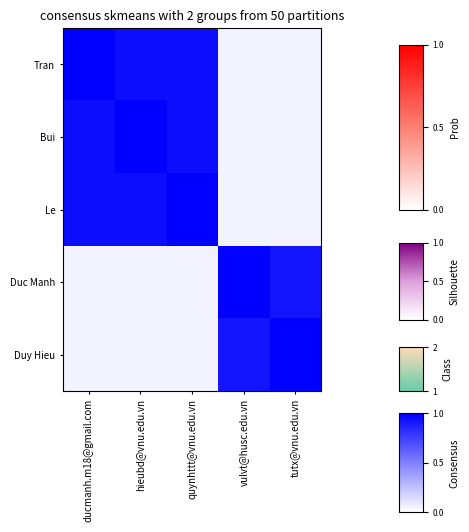

Reading left to right, transcribe all the data shown in this chart.

Tran: ducmanh.m18@gmail.com=1.0	hieubd@vnu.edu.vn=0.9	quynhttt@vnu.edu.vn=0.9	vulvt@husc.edu.vn=0.1	tutx@vnu.edu.vn=0.1
Bui: ducmanh.m18@gmail.com=0.9	hieubd@vnu.edu.vn=1.0	quynhttt@vnu.edu.vn=0.9	vulvt@husc.edu.vn=0.1	tutx@vnu.edu.vn=0.1
Le: ducmanh.m18@gmail.com=0.9	hieubd@vnu.edu.vn=0.9	quynhttt@vnu.edu.vn=1.0	vulvt@husc.edu.vn=0.1	tutx@vnu.edu.vn=0.1
Duc Manh: ducmanh.m18@gmail.com=0.1	hieubd@vnu.edu.vn=0.1	quynhttt@vnu.edu.vn=0.1	vulvt@husc.edu.vn=1.0	tutx@vnu.edu.vn=0.9
Duy Hieu: ducmanh.m18@gmail.com=0.1	hieubd@vnu.edu.vn=0.1	quynhttt@vnu.edu.vn=0.1	vulvt@husc.edu.vn=0.9	tutx@vnu.edu.vn=1.0